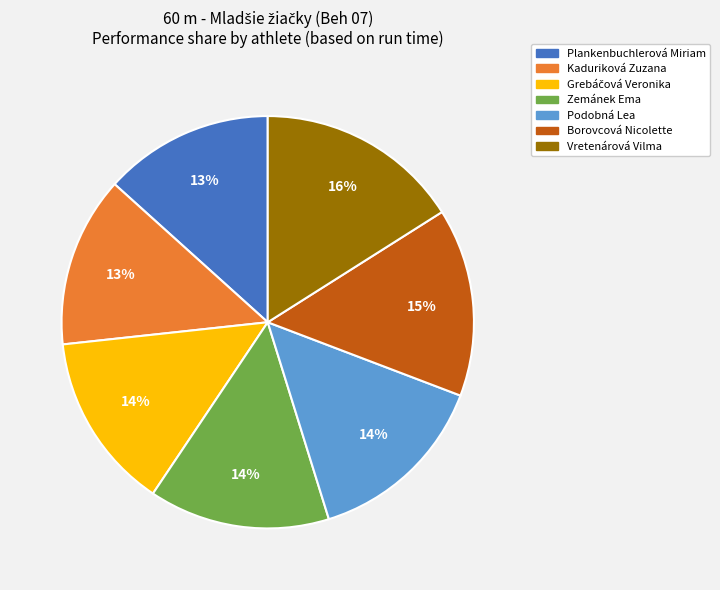

How many slices are in this pie chart?

7